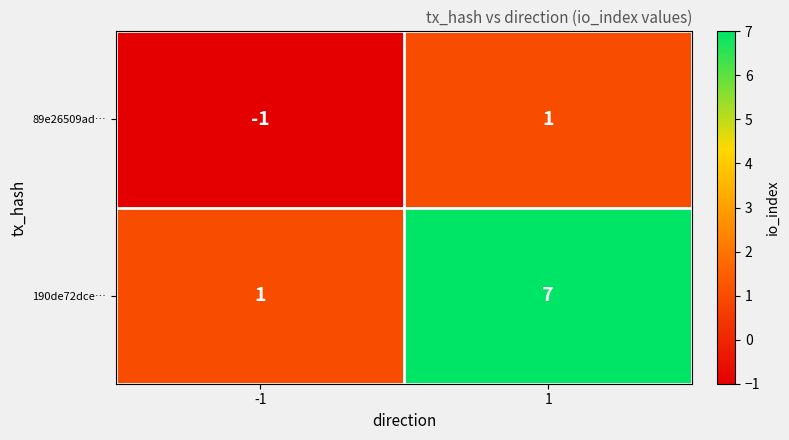

What value does the 190de72dce… series have at 1?

7